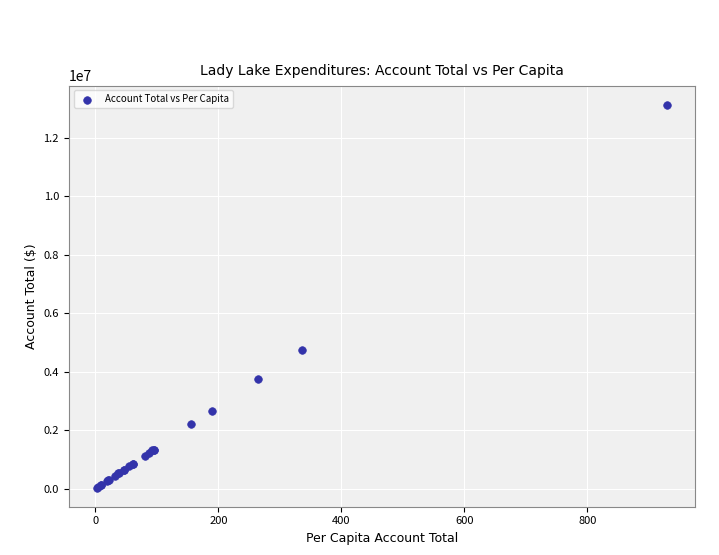

What Y value in the scatter plot is closest to 6581949?

4743924